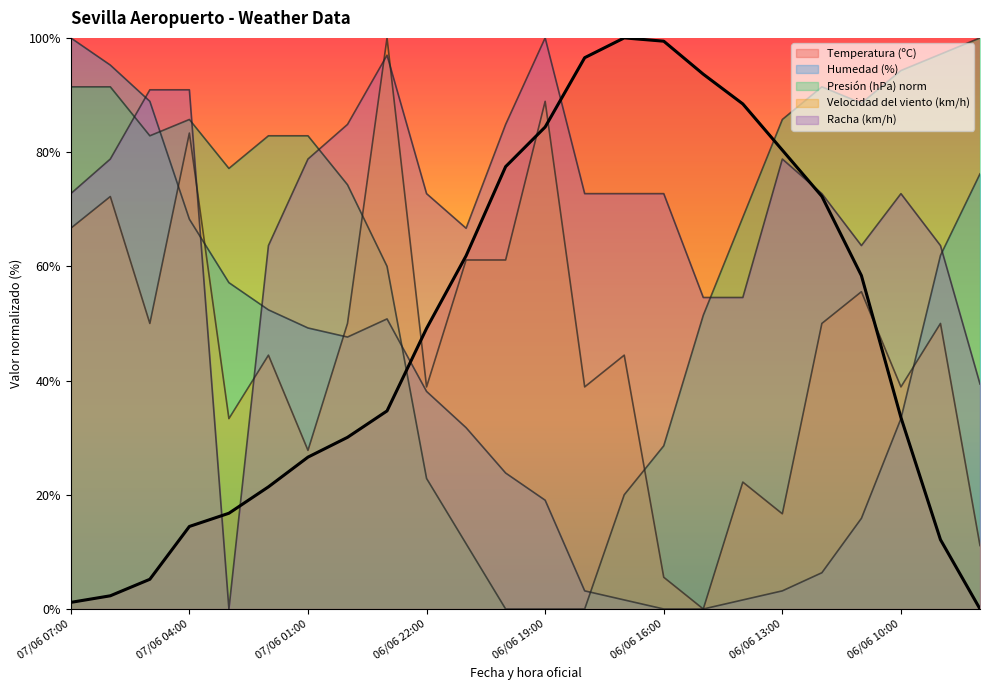

How many data points in Velocidad del viento (km/h) are less than 50?

12